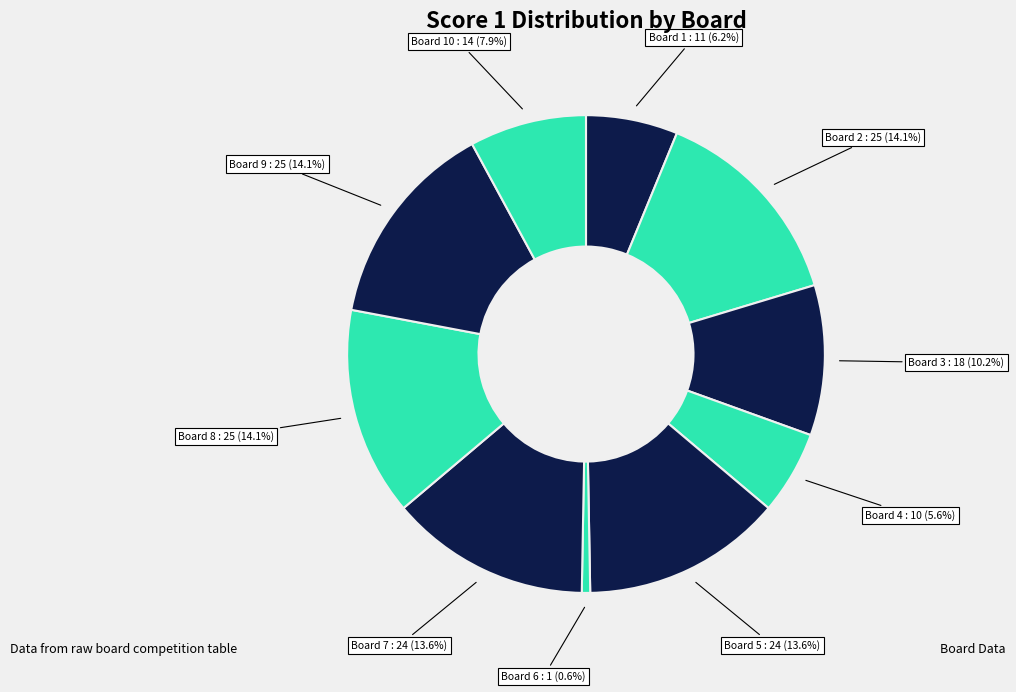

How many slices are in this pie chart?

10